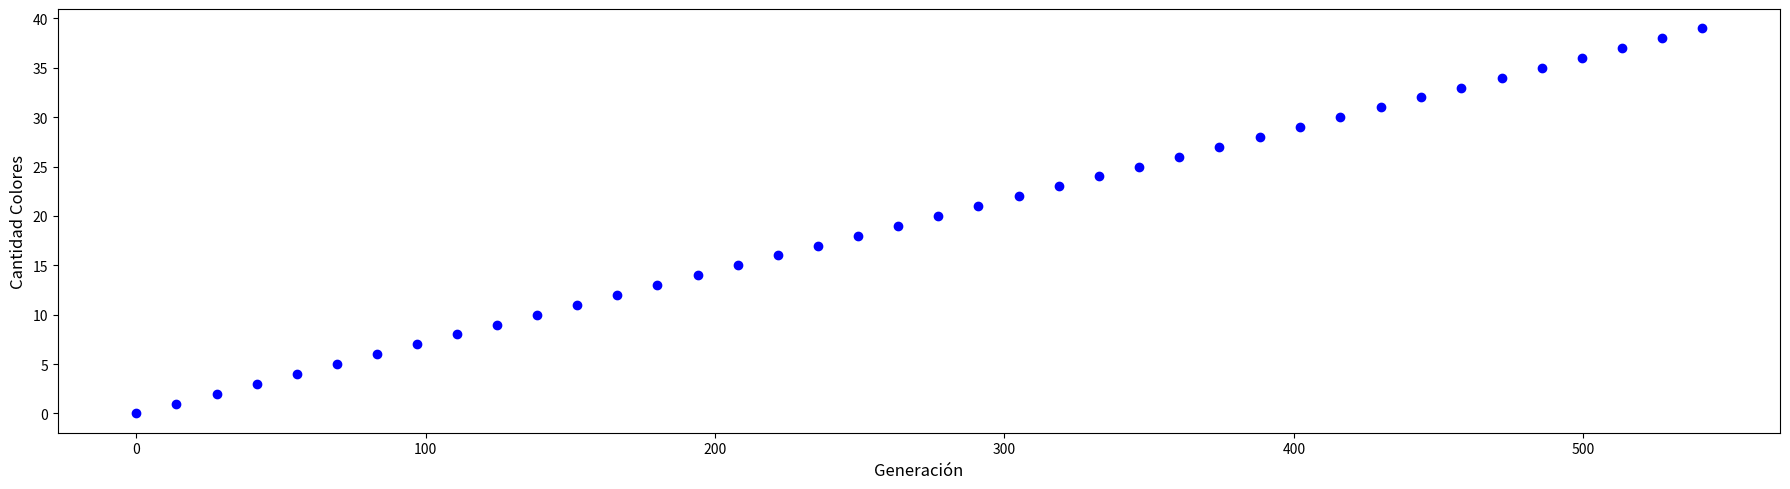

What is the range of Y values (max minus min)?

39